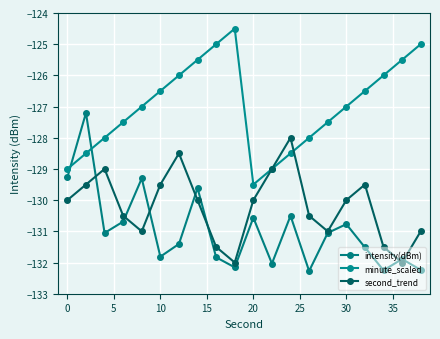

How many lines are shown in the chart?

3